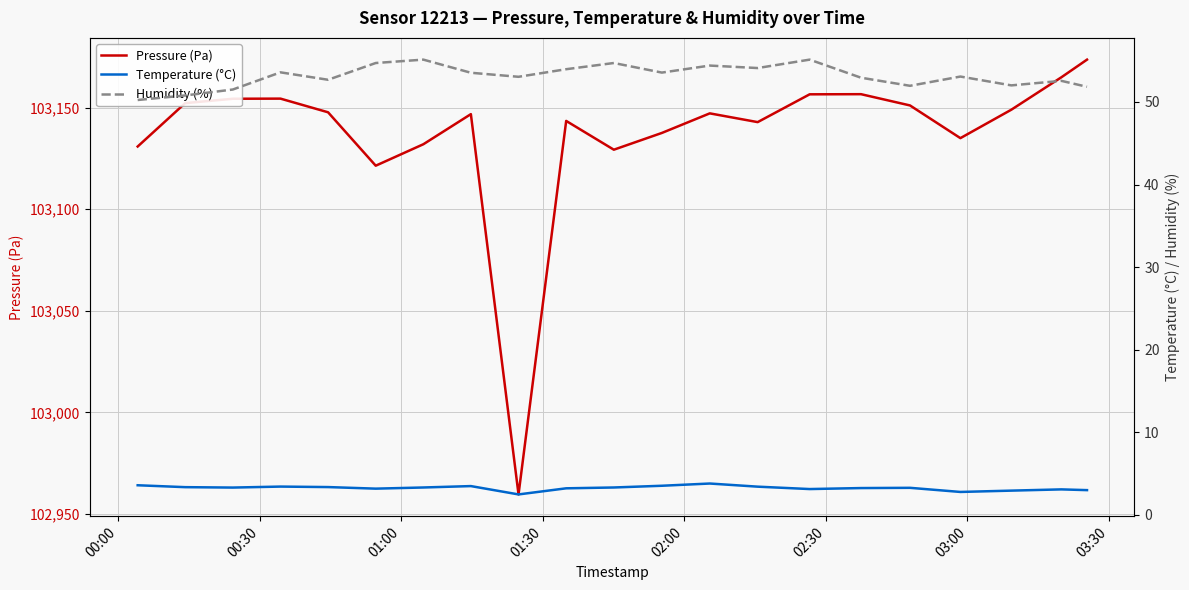

In Pressure (Pa), how many points are lower than both neighbors (excluding endpoints)?

5